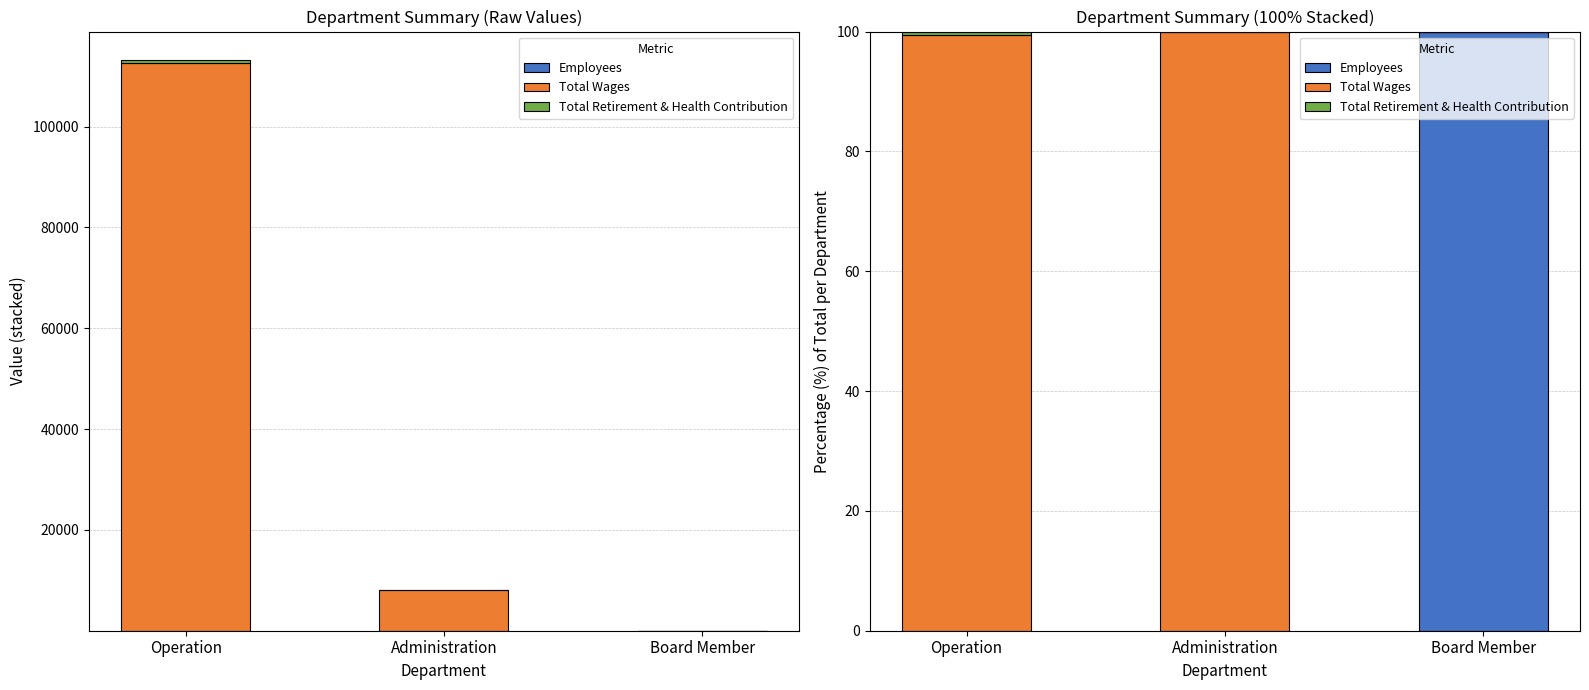

What is the average value of the Total Retirement & Health Contribution series?

0.2